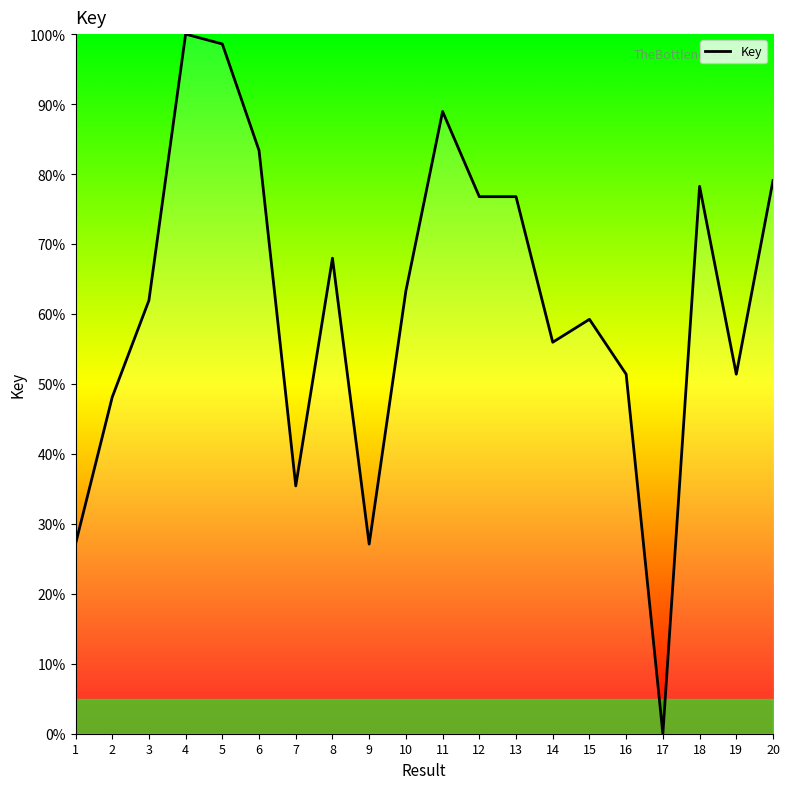

The chart shows a value of 76.8 at 13. True or false?

True